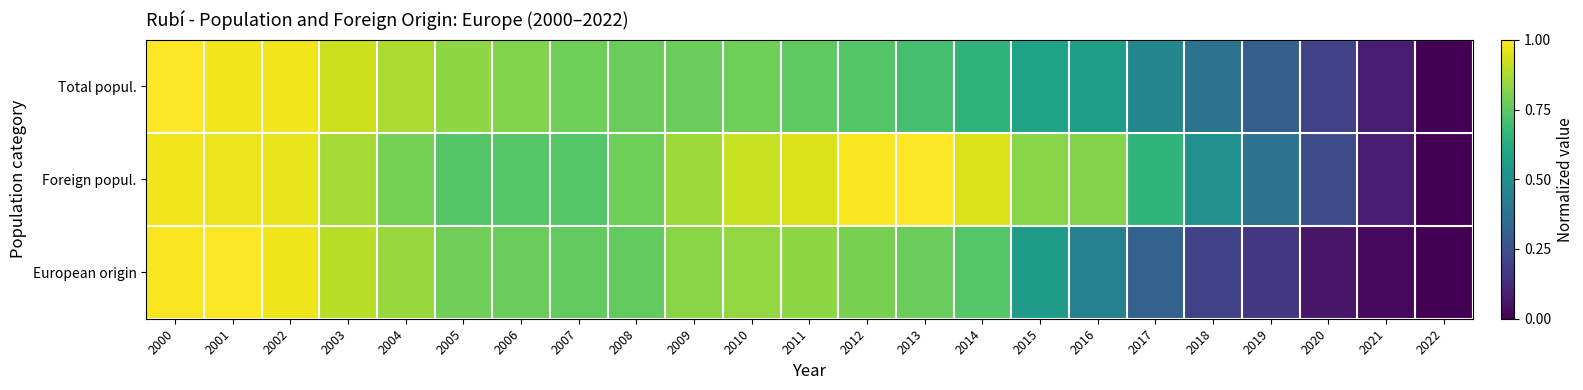

How many data points does each series have?

23